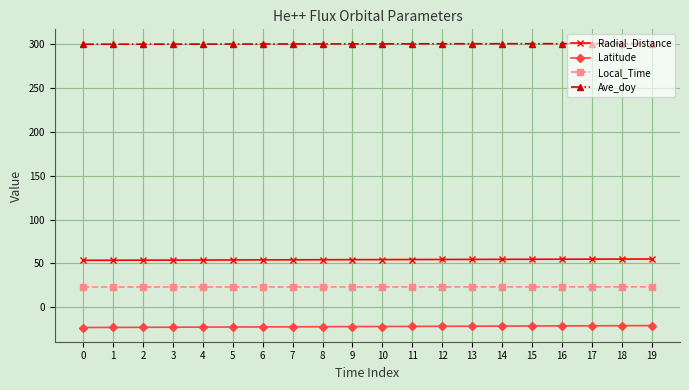

At 14, list the series in order from smallest to largest.

Latitude, Local_Time, Radial_Distance, Ave_doy